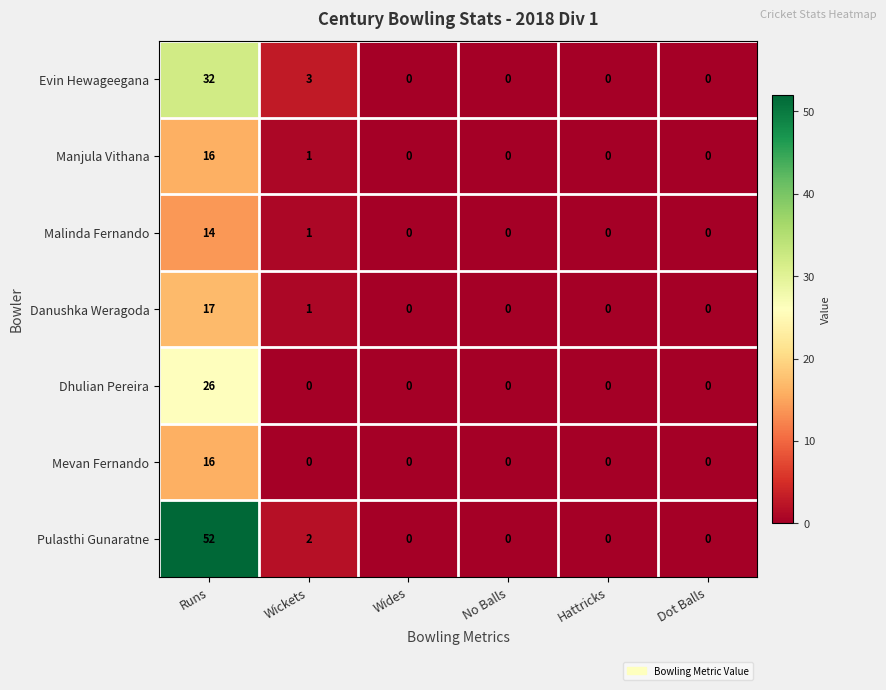

What is the sum of the Evin Hewageegana values at Hattricks and Runs?

32